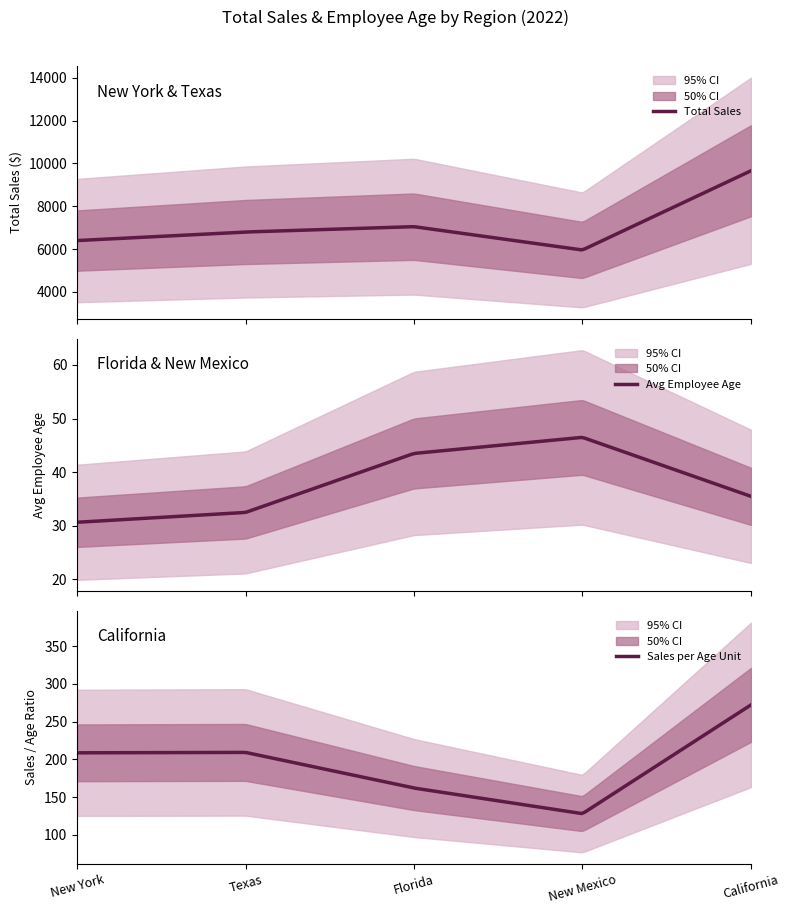

The value of Employee Age at 2022-02-15 is 13. True or false?

False